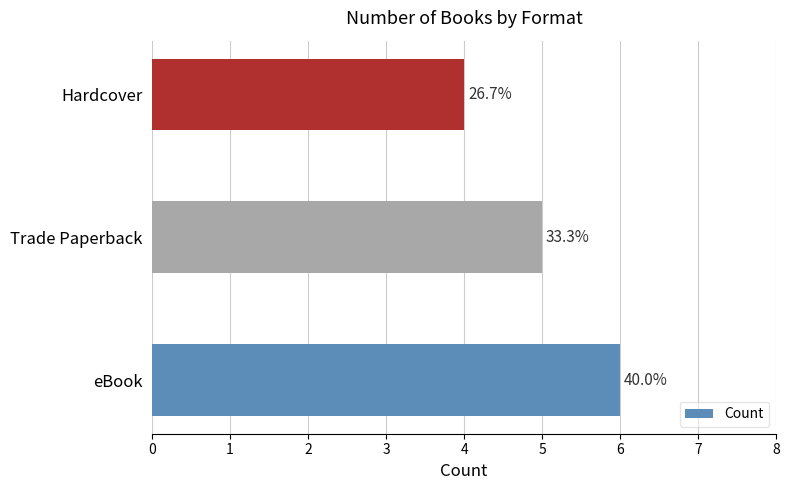

Are the bars horizontal?

Yes